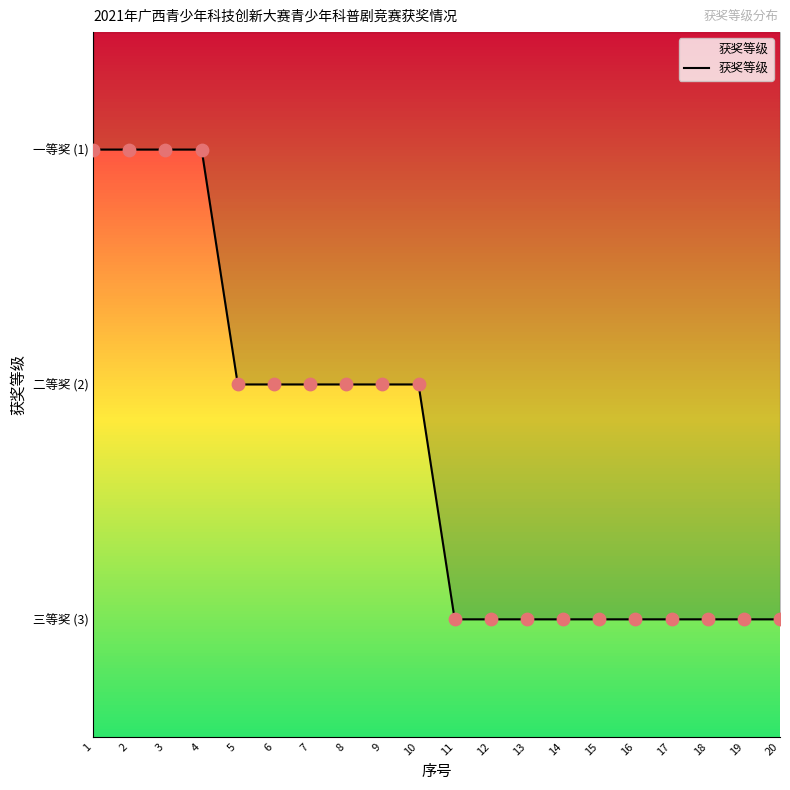

Approximately how many times larger is the value at 9 compared to 8?

1.0